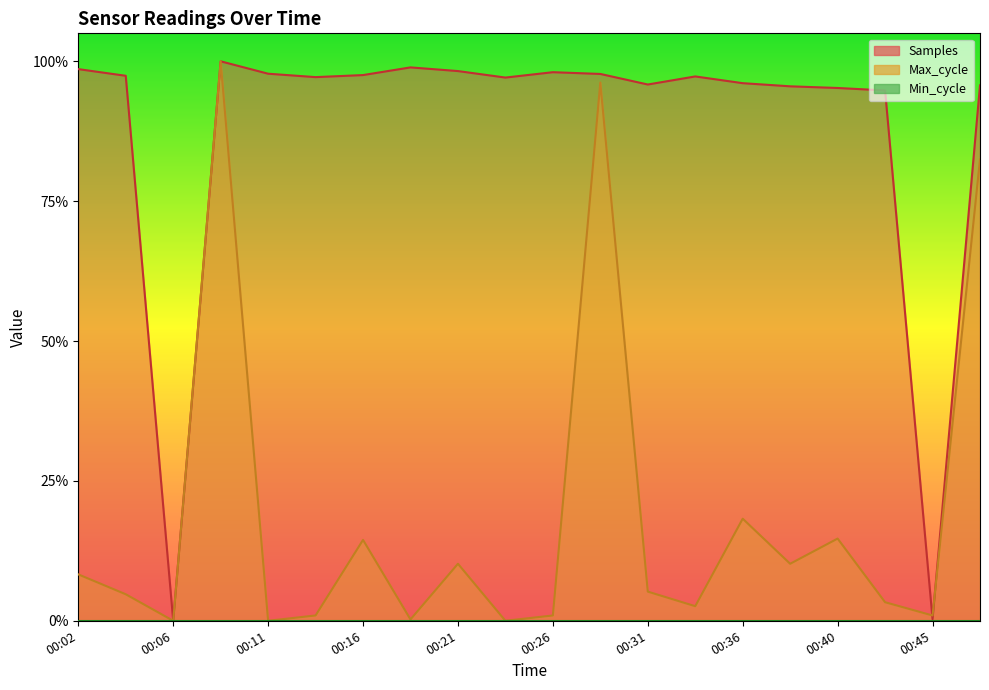

Which series has the largest total across all categories?

Samples